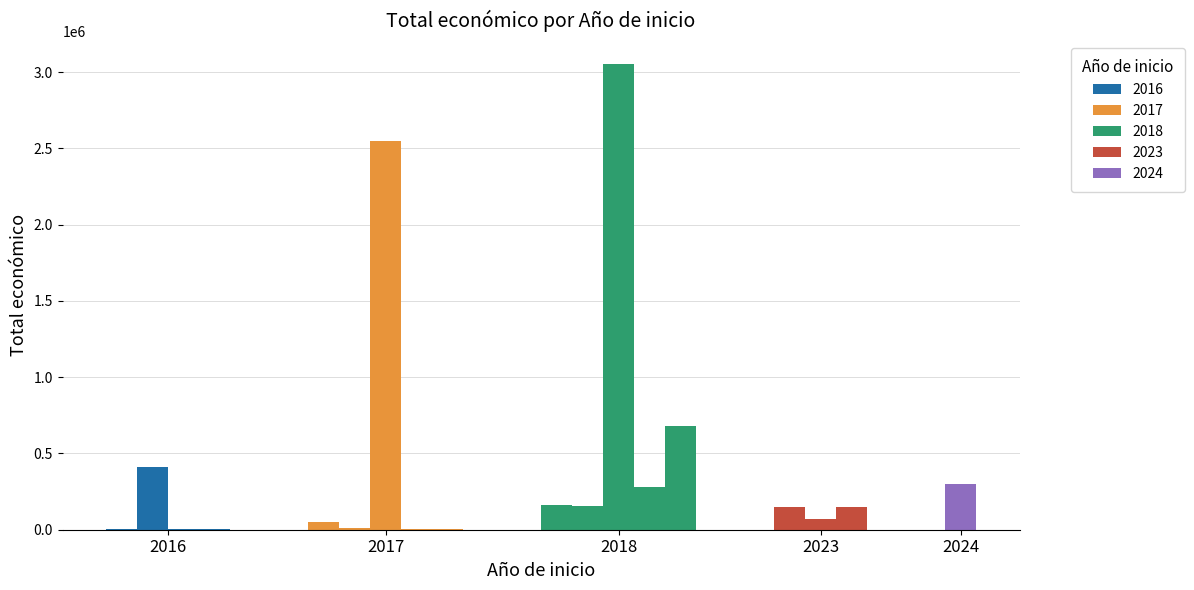

Rank the categories by value from lowest to highest.

2017, 2017, 2016, 2016, 2016, 2017, 2017, 2023, 2023, 2023, 2018, 2018, 2018, 2024, 2016, 2018, 2017, 2018